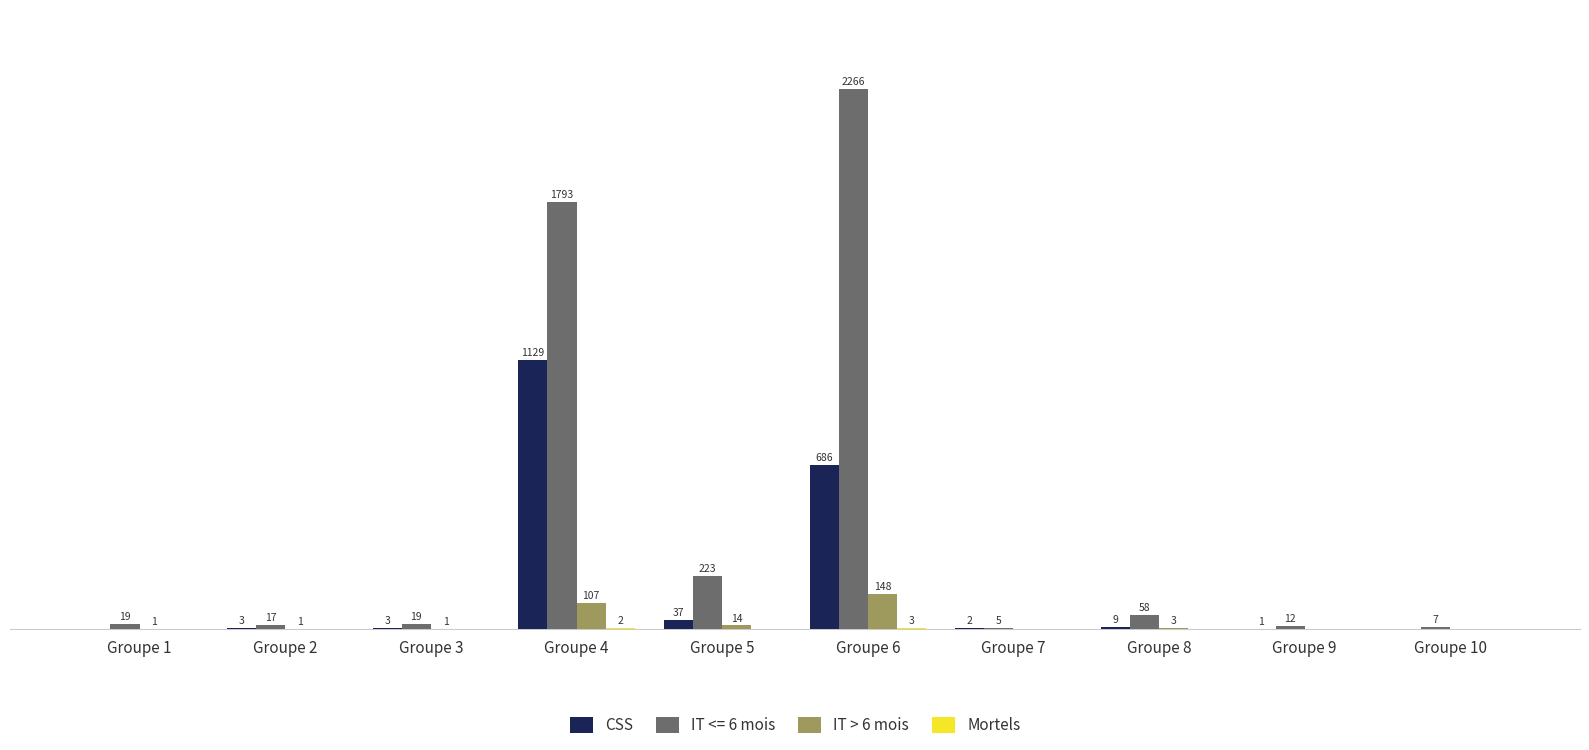

At which category is the sum across all series the highest?

Groupe 6